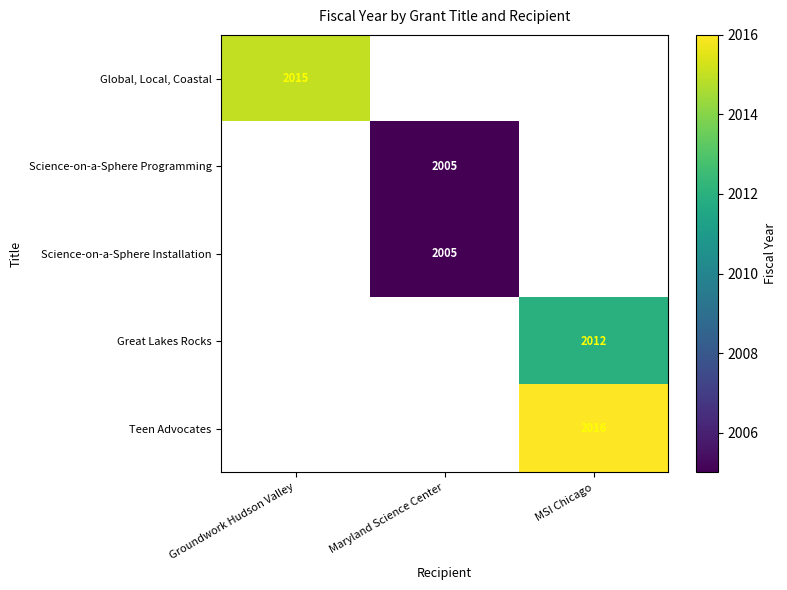

The value of Great Lakes Rocks at MSI Chicago is 2012. True or false?

True